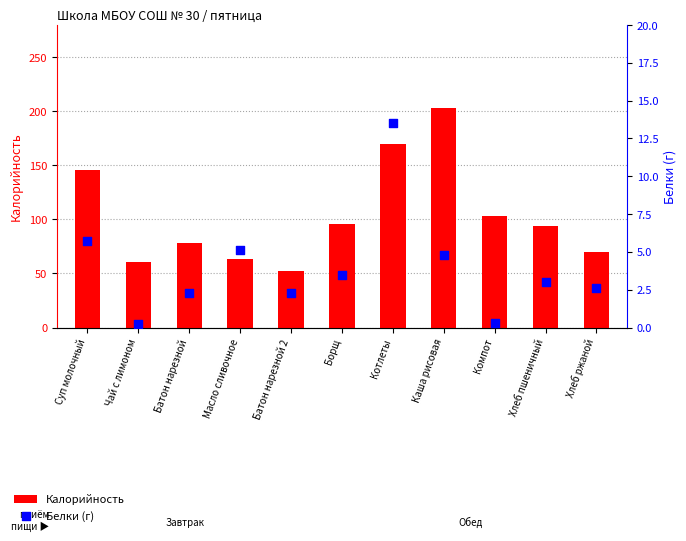

At how many categories does at least one series exceed 186?

1